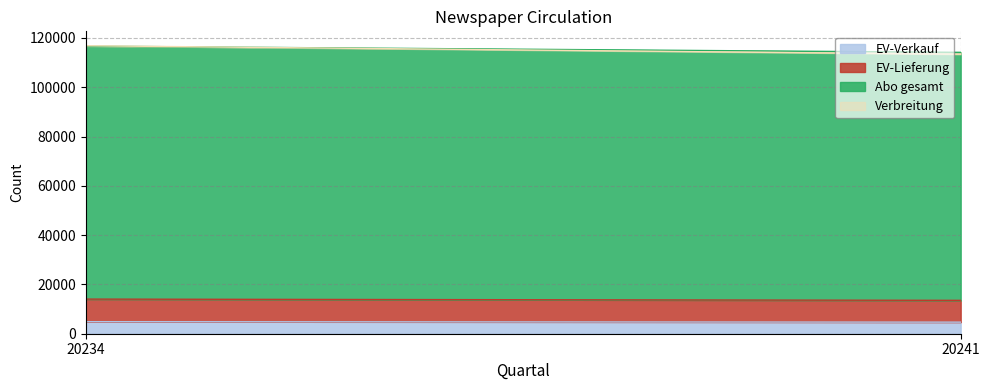

Count the EV-Lieferung values in the range 8842 to 9166.

2